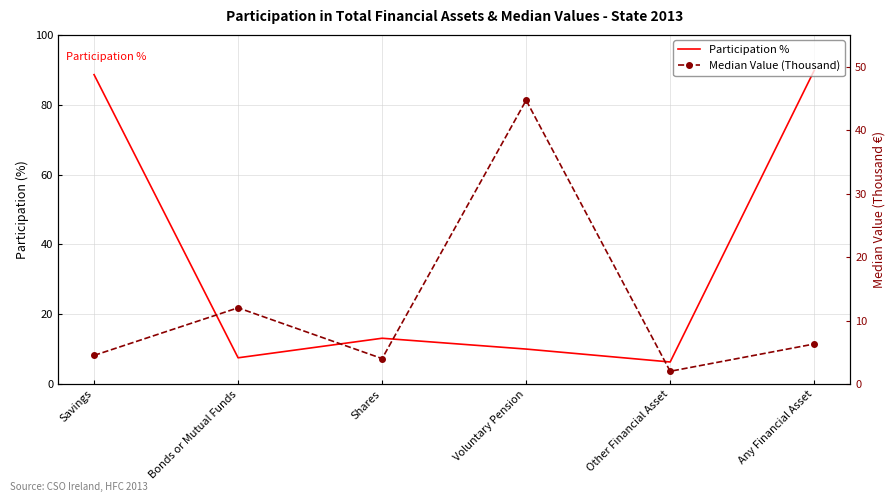

What is the sum of the Participation % values at Voluntary Pension and Savings?

98.6